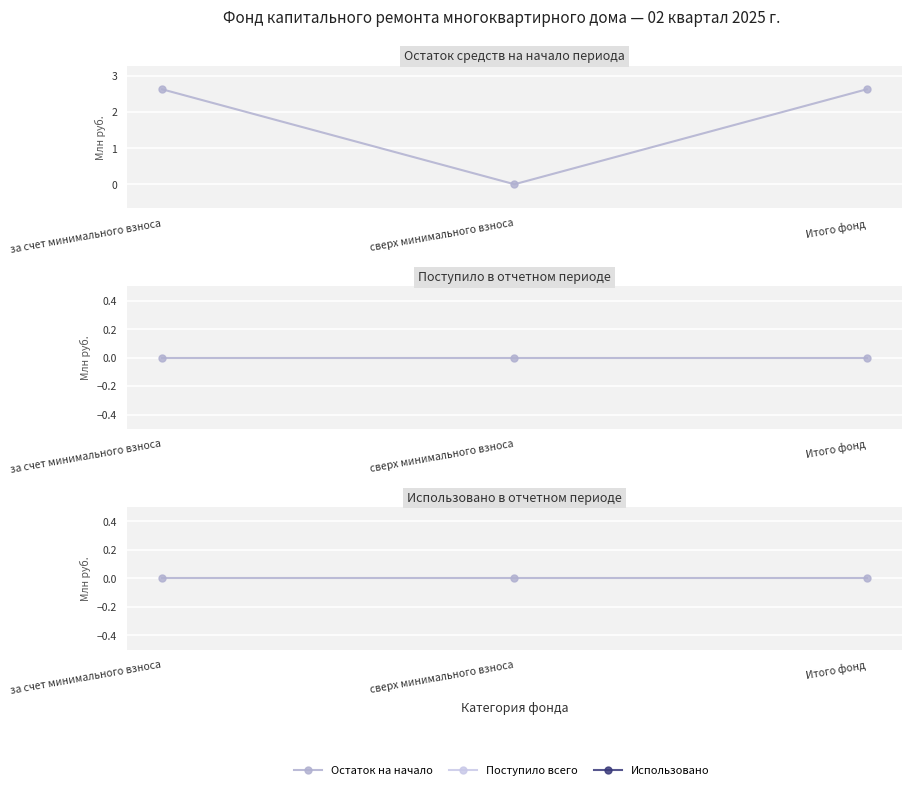

List the labels in order of Остаток на начало value, smallest first.

сверх минимального взноса, за счет минимального взноса, Итого фонд